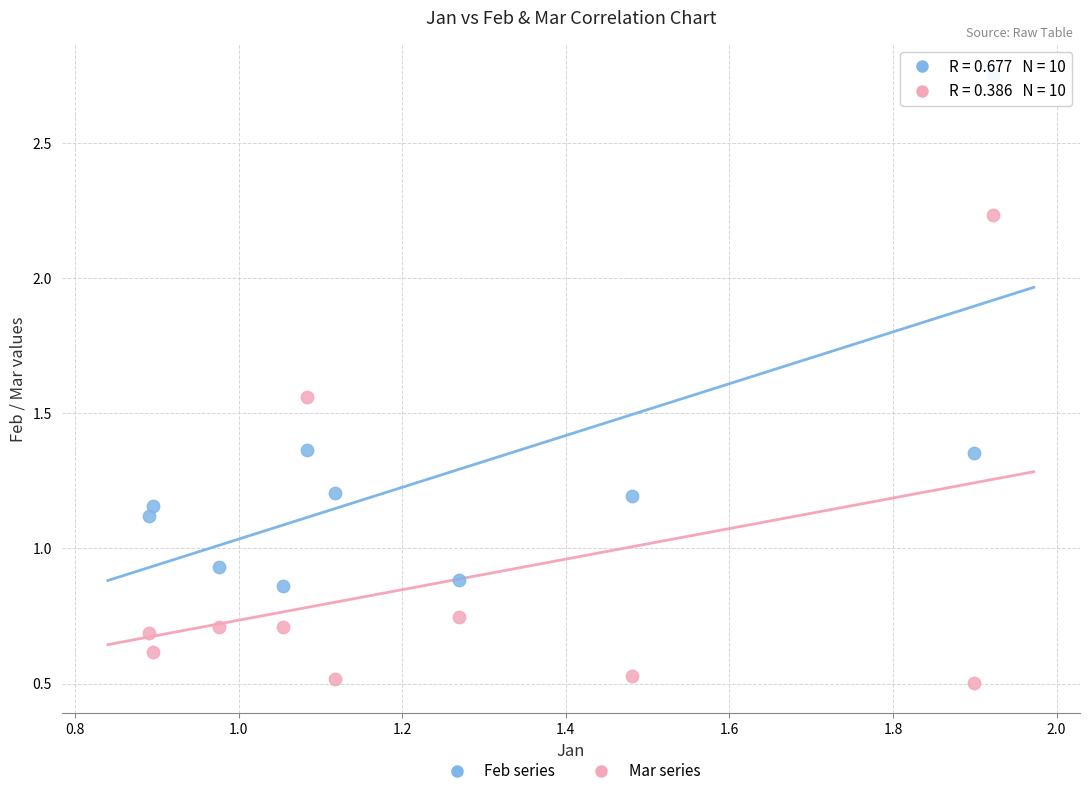

What are all the series names shown in the legend?

Feb series, Mar series